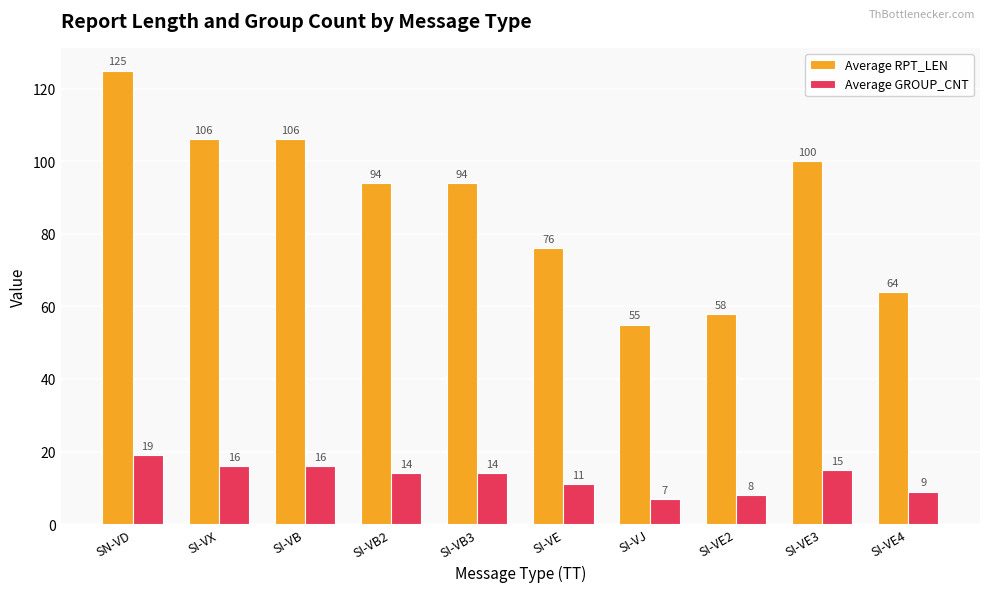

The Average RPT_LEN series shows 84 at SI-VE4. True or false?

False